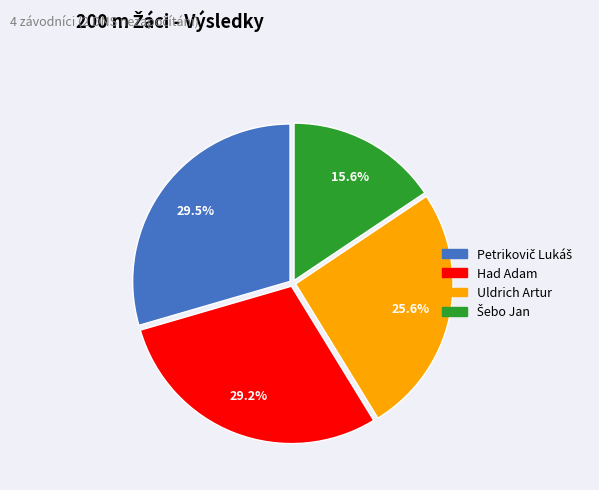

Does any single category account for the majority?

No